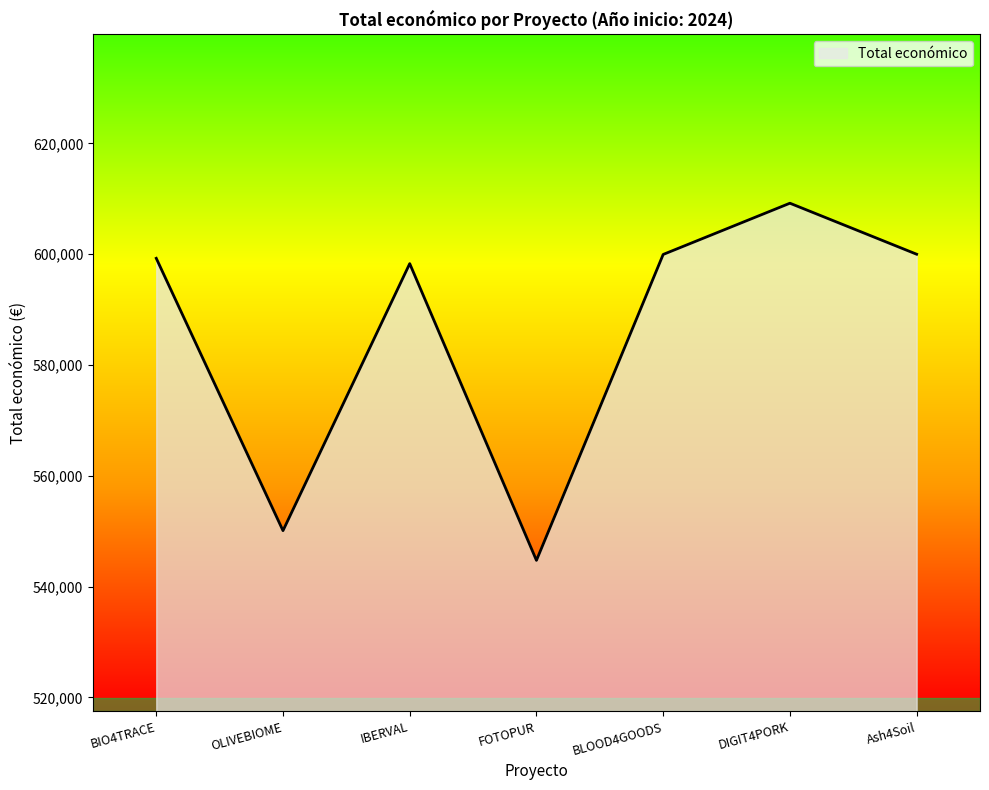

Which has a higher value, BLOOD4GOODS or FOTOPUR?

BLOOD4GOODS